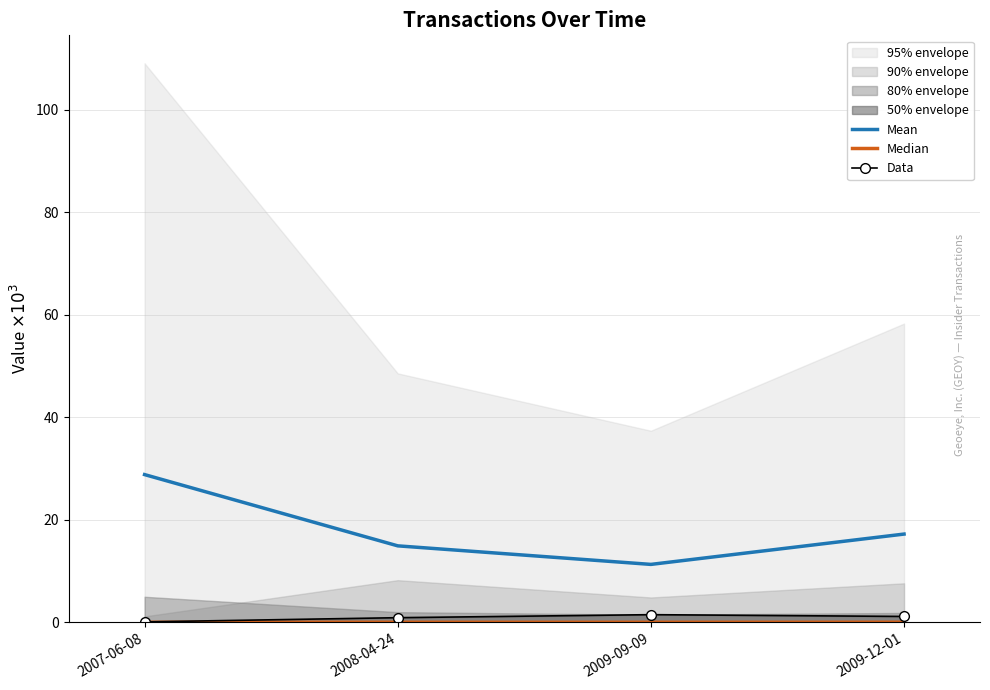

Rank the series at 2008-04-24 from lowest to highest value.

Median, Data, Mean